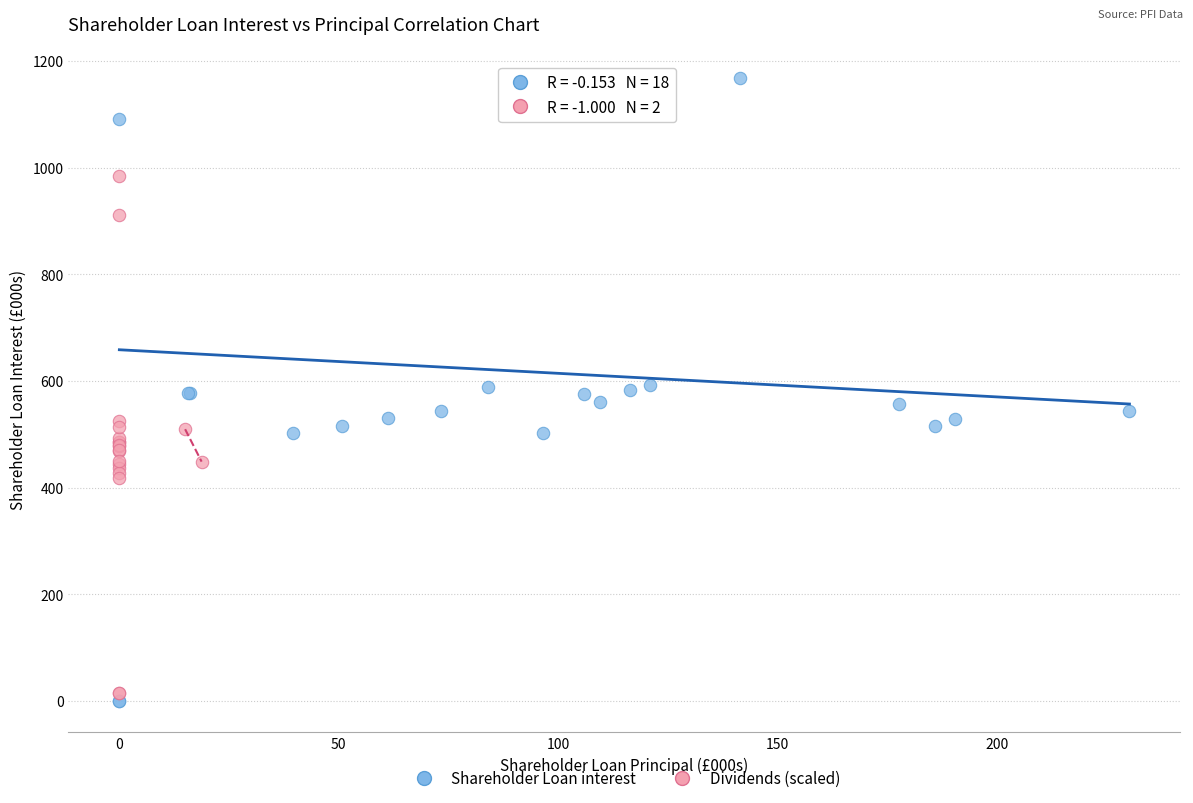

Which series has the largest Y range (max minus min)?

Shareholder Loan interest